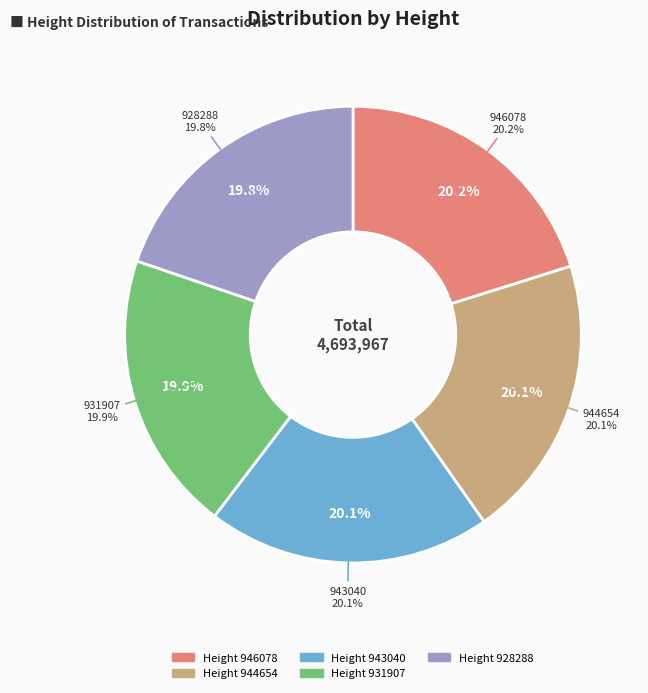

Rank the categories by value from highest to lowest.

946078, 944654, 943040, 931907, 928288